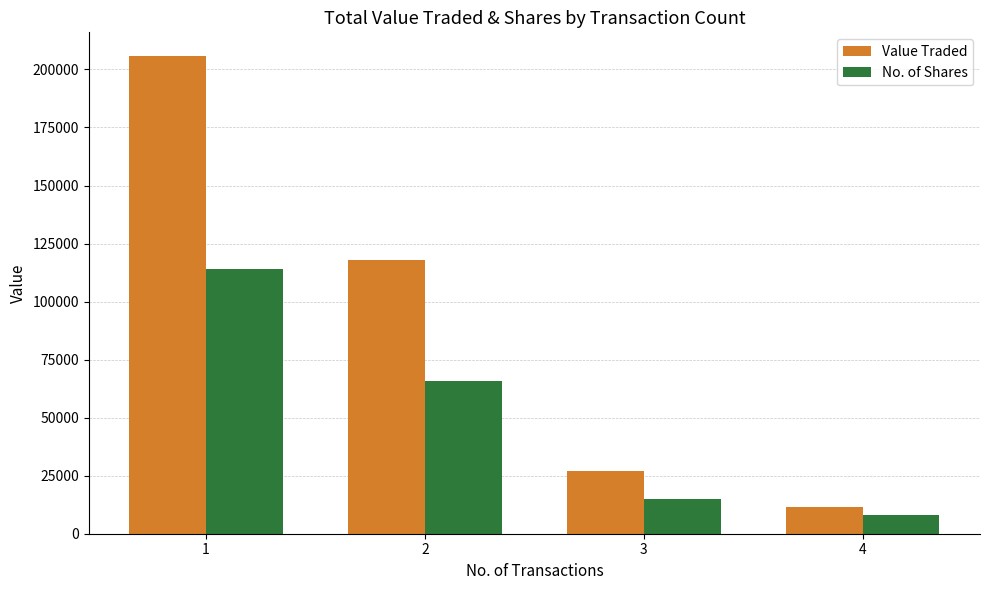

Rank the series at 2 from highest to lowest value.

Value Traded, No. of Shares